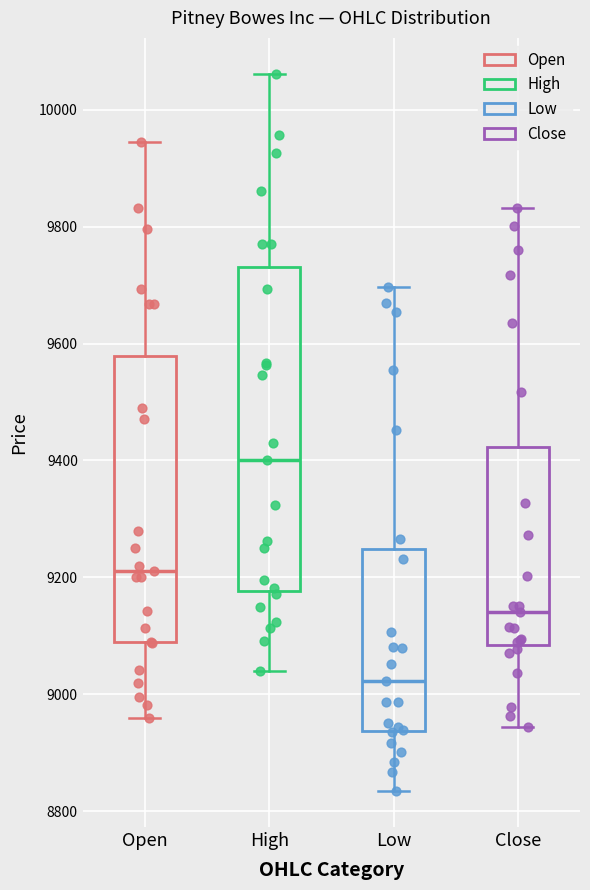

Reading left to right, read every box against the y-axis: the position of its median line, the range the box covers, and the ends of its whiskers. The values are not printed on the chart, so give them approximately, as read against the axis.

Open: median 9220, box 9080 to 9580, whiskers 8960 to 9940
High: median 9400, box 9180 to 9740, whiskers 9040 to 10060
Low: median 9020, box 8940 to 9240, whiskers 8840 to 9700
Close: median 9140, box 9080 to 9420, whiskers 8940 to 9840